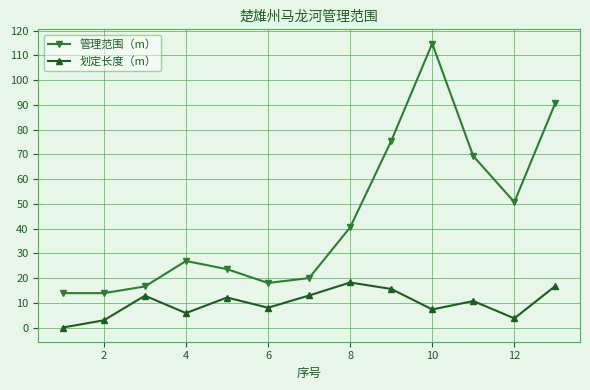

Count the number of data series in this chart.

2